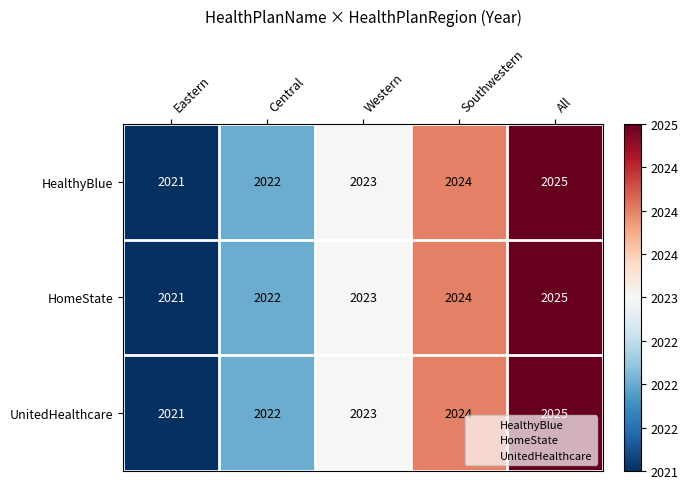

At which category does the chart reach its minimum across all series?

Eastern